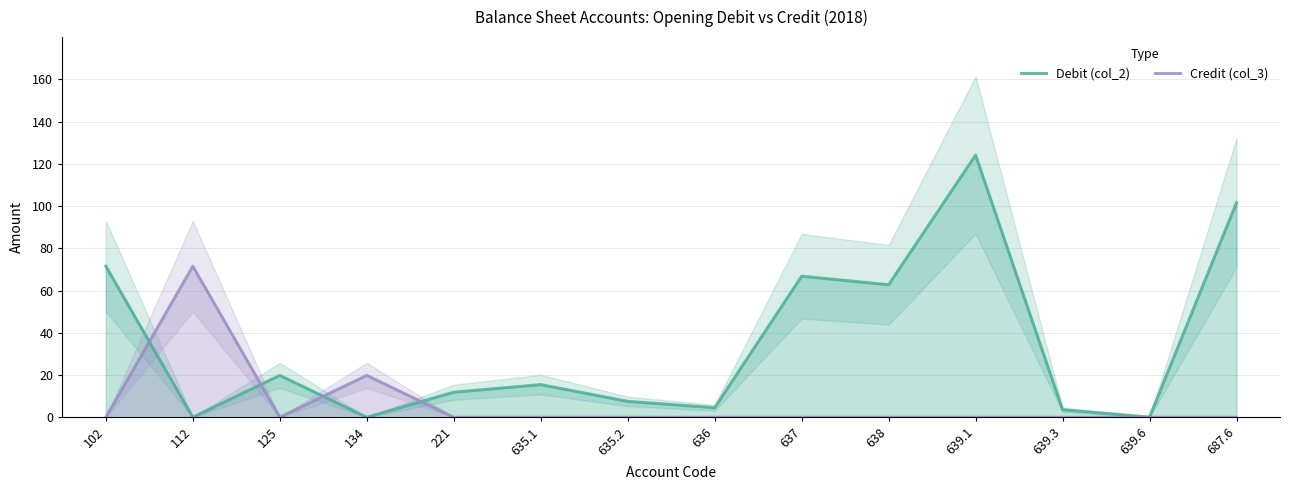

What is the average value of the Debit (col_2) series?

35.0